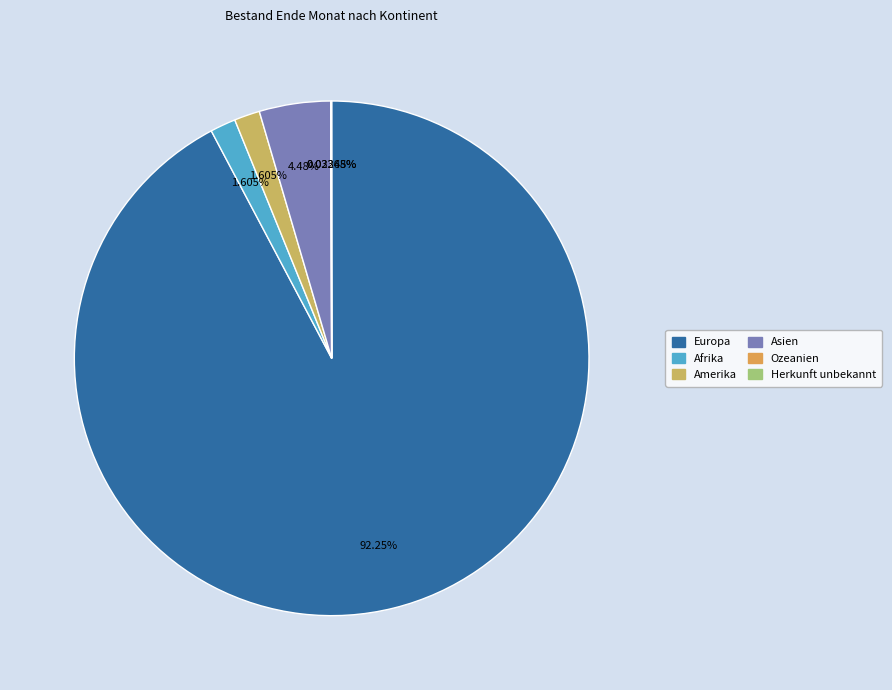

Which slice represents more than half of the pie?

Europa